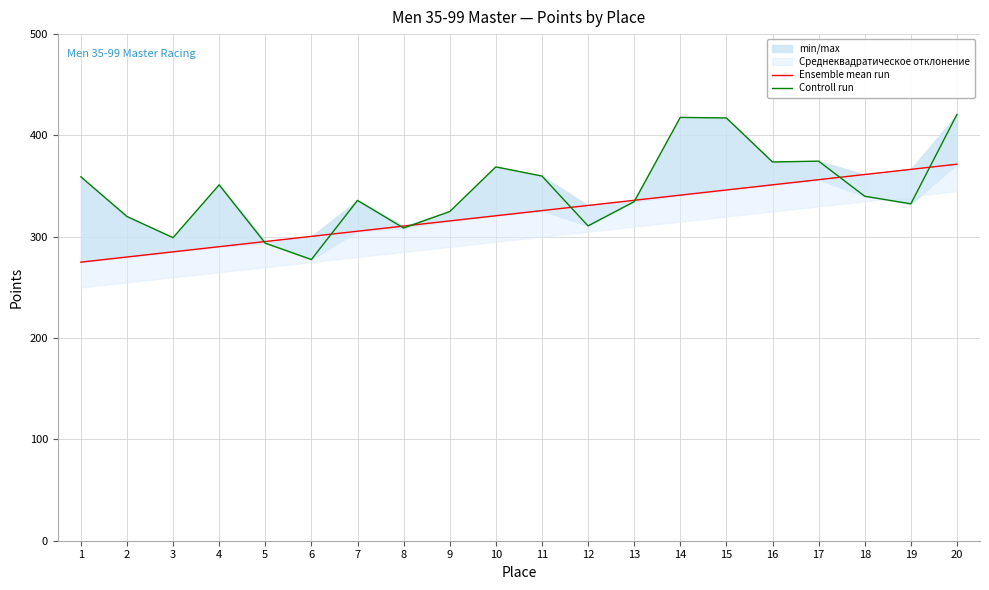

At how many categories does at least one series exceed 359?

10